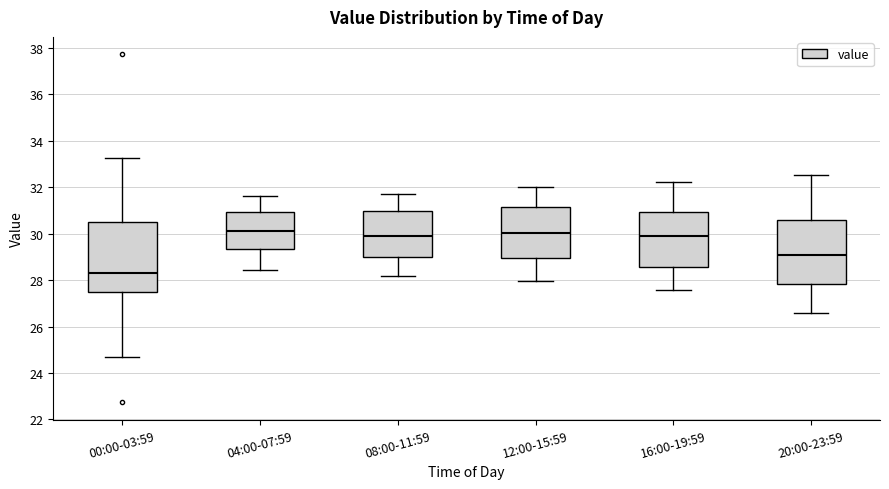

Reading left to right, transcribe this box plot: for each box, give where its median line is, the range the box spans, and where its two whiskers end, as read against the y-axis. The values are not printed on the chart, so give them approximately, as read against the axis.

00:00-03:59: median 28.4, box 27.6 to 30.4, whiskers 24.6 to 33.2
04:00-07:59: median 30.2, box 29.4 to 31.0, whiskers 28.4 to 31.6
08:00-11:59: median 29.8, box 29.0 to 31.0, whiskers 28.2 to 31.8
12:00-15:59: median 30.0, box 29.0 to 31.2, whiskers 28.0 to 32.0
16:00-19:59: median 29.8, box 28.6 to 31.0, whiskers 27.6 to 32.2
20:00-23:59: median 29.0, box 27.8 to 30.6, whiskers 26.6 to 32.6